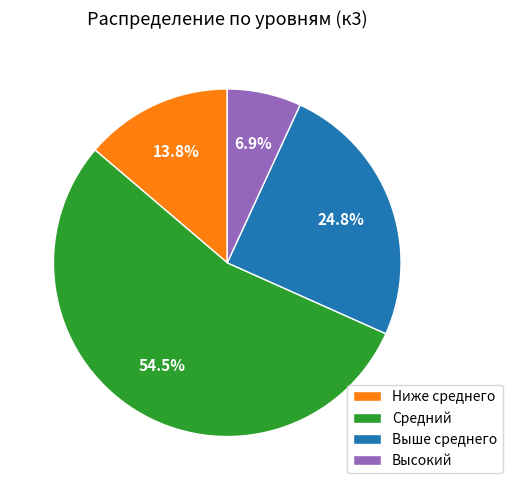

Between Выше среднего and Высокий, which is larger?

Выше среднего